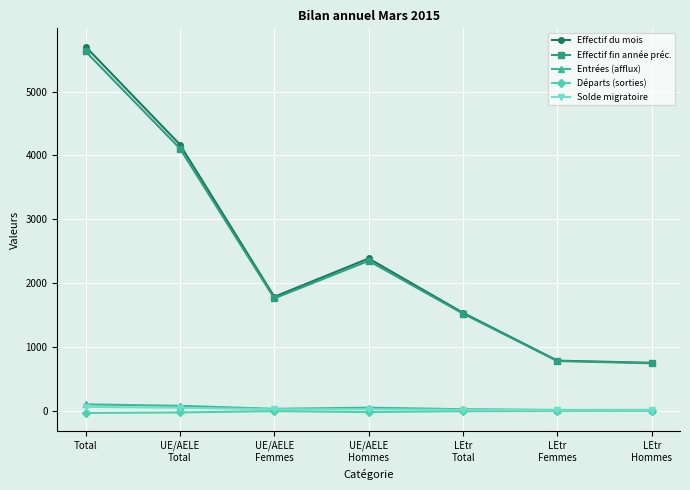

At which category is the sum across all series the highest?

Total